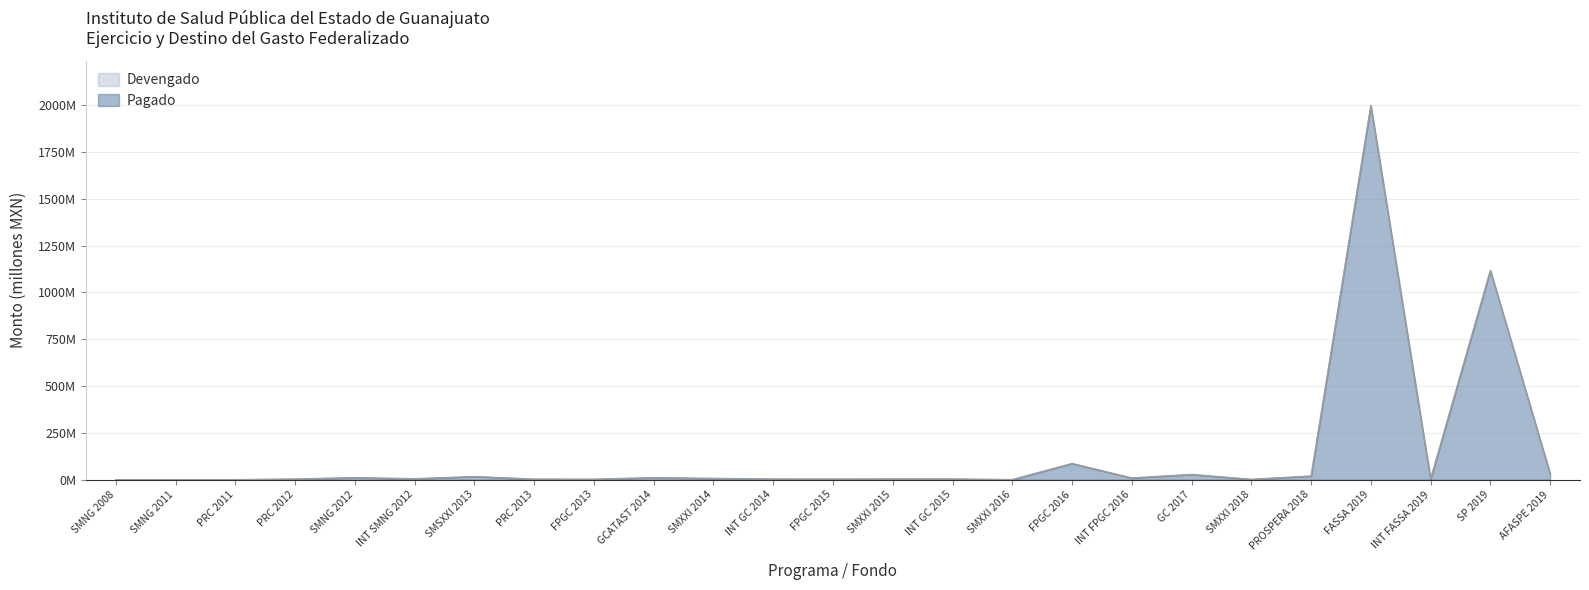

What is the difference between the second highest and minimum values in the devengado series?

1117.2